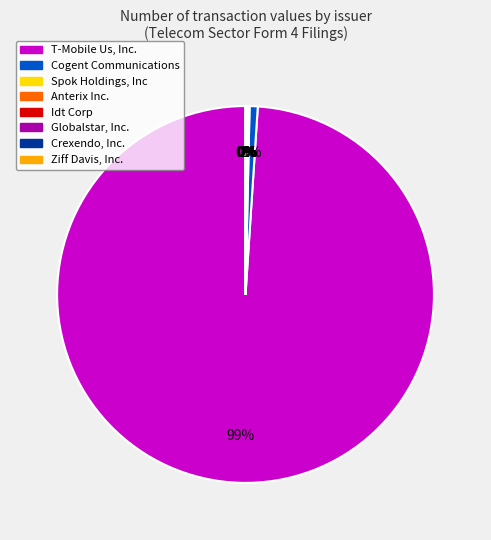

The T-Mobile Us, Inc. slice represents 91% of the pie. True or false?

False